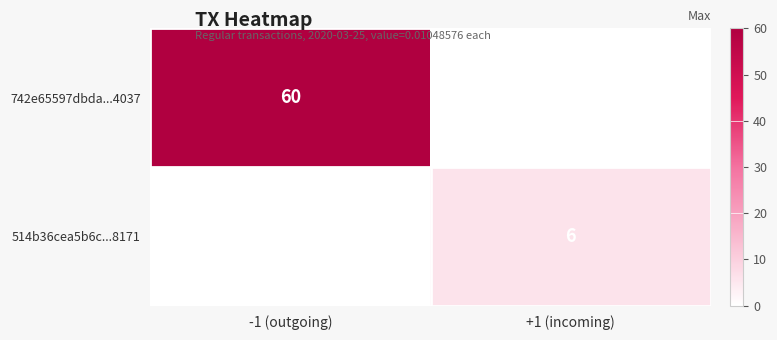

Between +1 (incoming) and -1 (outgoing), which is larger?

-1 (outgoing)